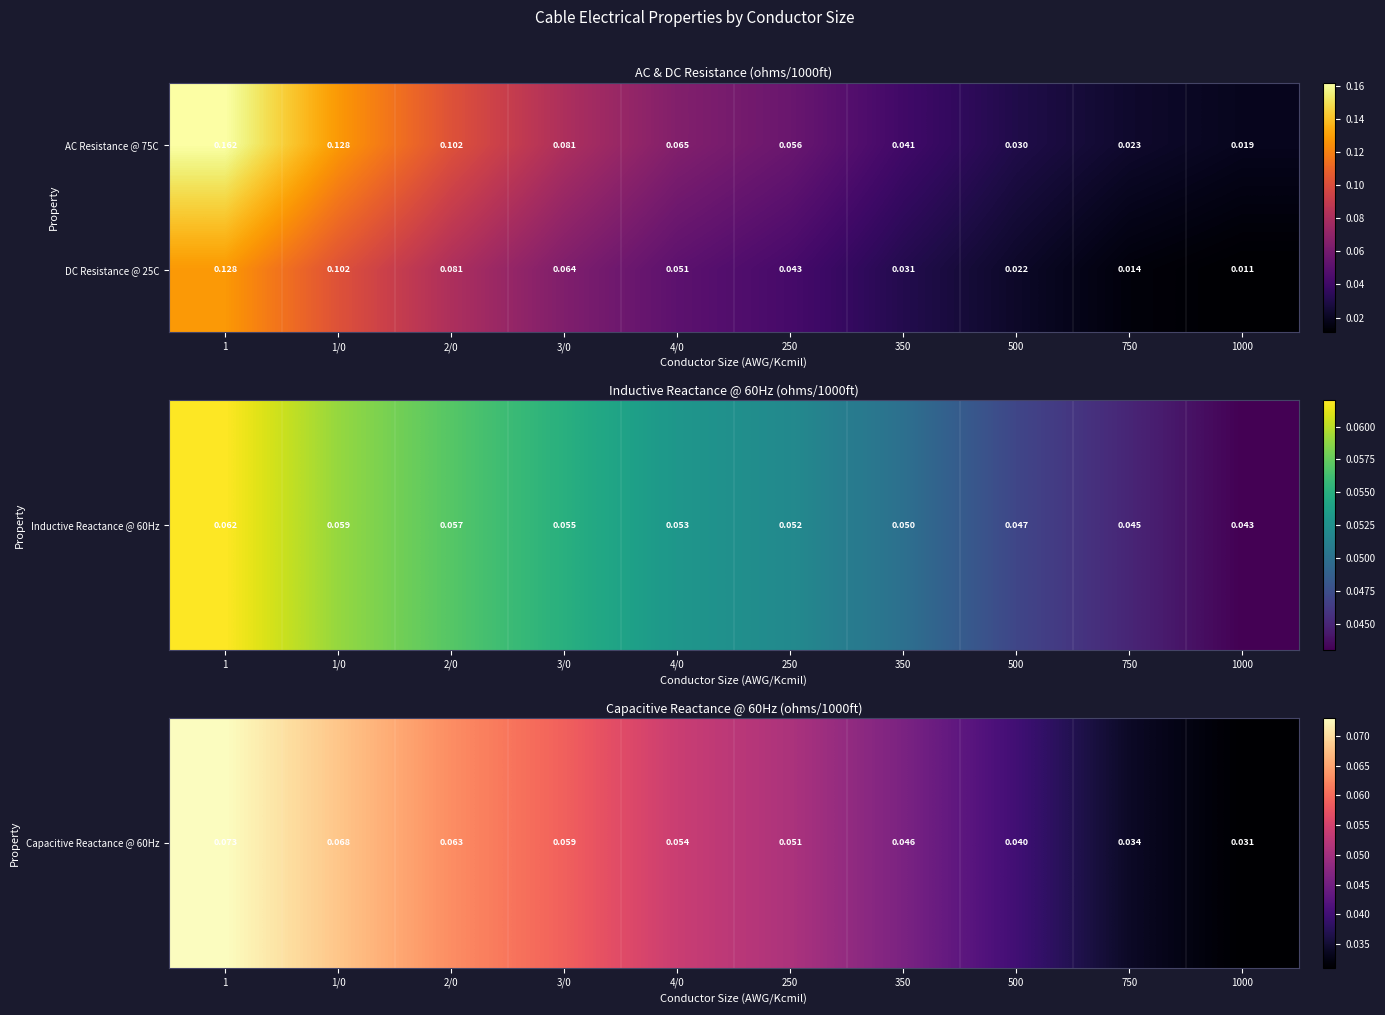

Is the value of DC Resistance @ 25C at 350 greater than the value of AC Resistance @ 75C at 2/0?

No